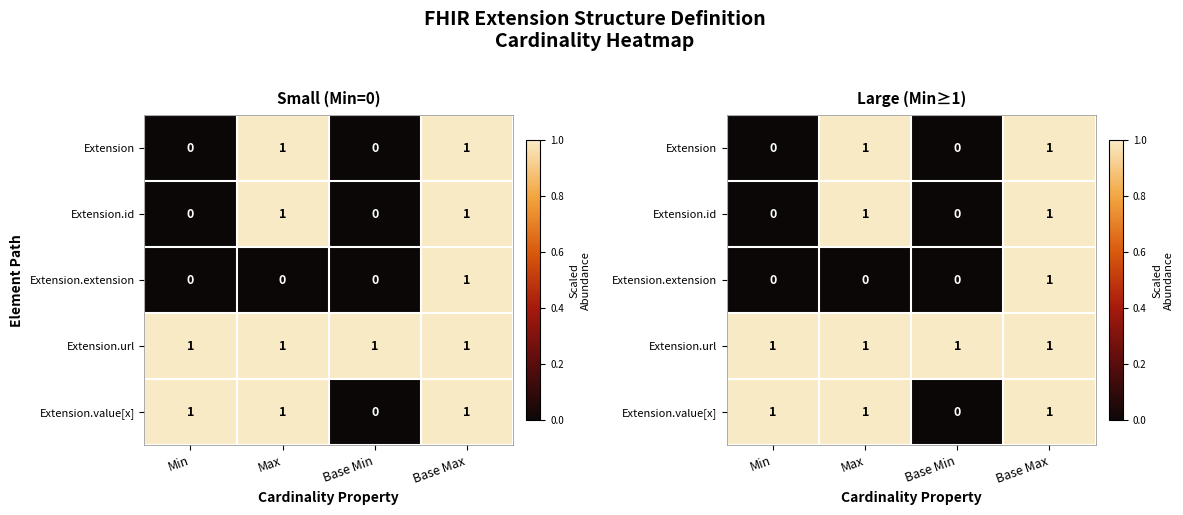

How many data points in Extension are less than 1?

2